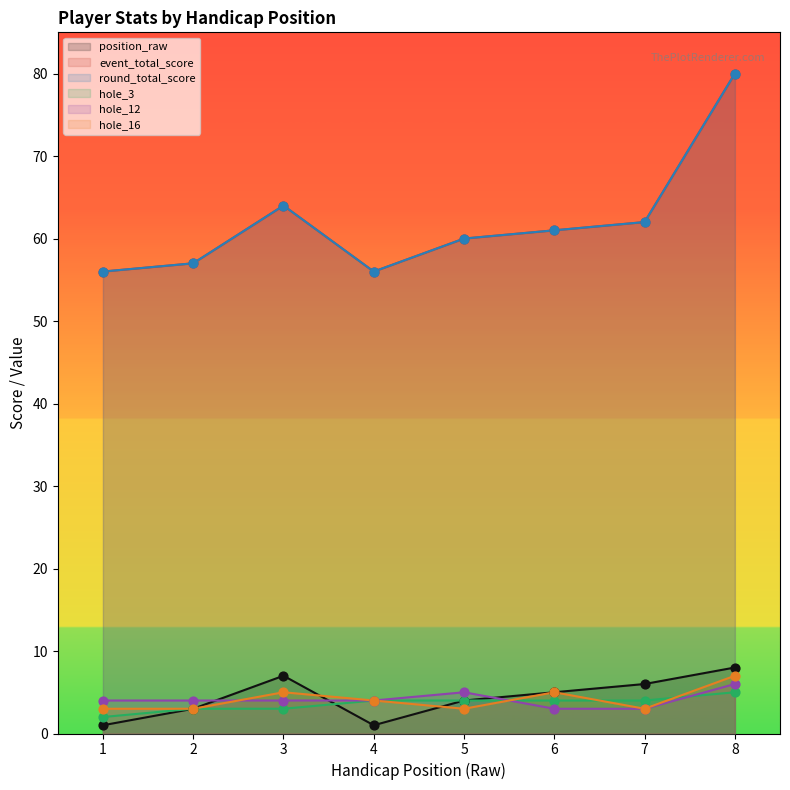

Which series has the largest total across all categories?

event_total_score